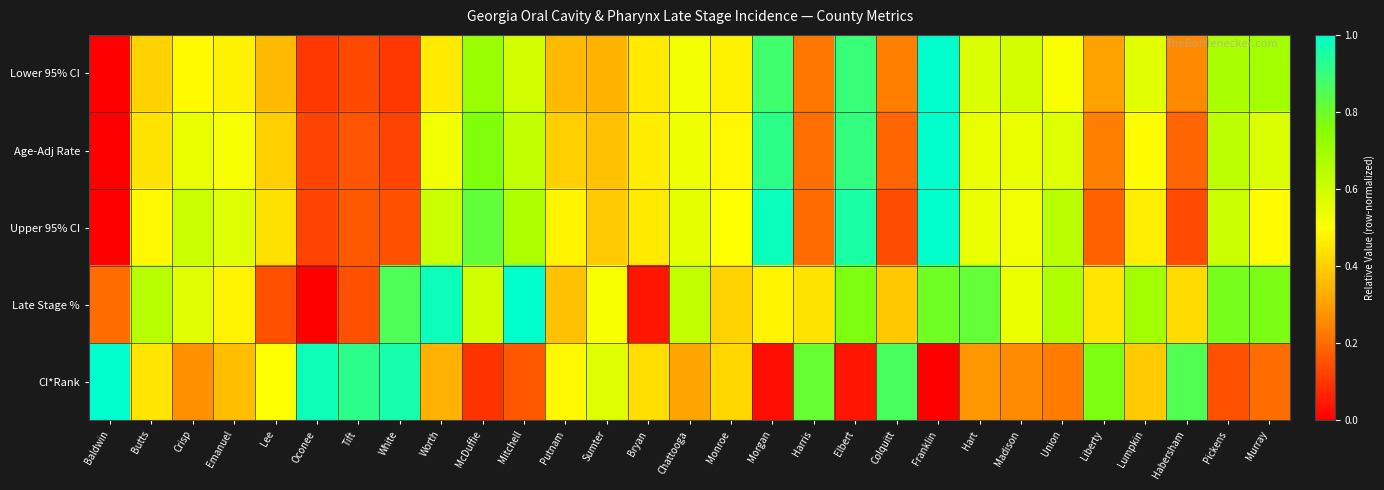

What is the total value across all series at Monroe?

2.3